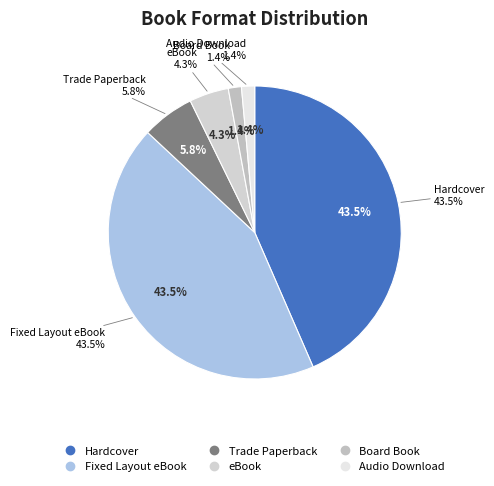

Count the number of slices in the pie.

6